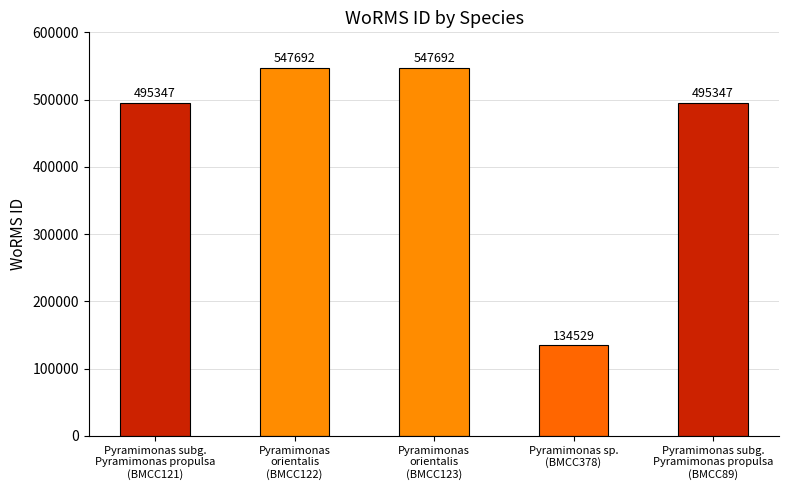

What is the change in value from Pyramimonas subg.
Pyramimonas propulsa
(BMCC121) to Pyramimonas
orientalis
(BMCC123)?

+52345